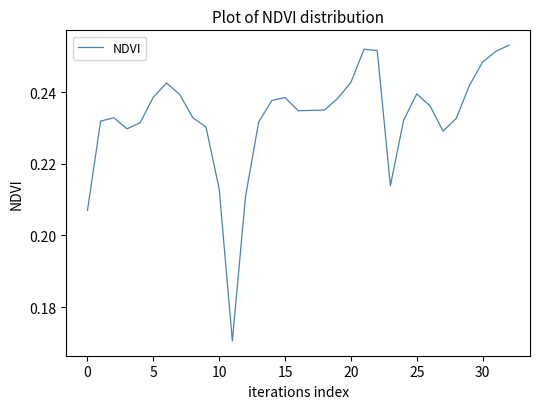

Is it true that the value at 20 is 0.4?

False